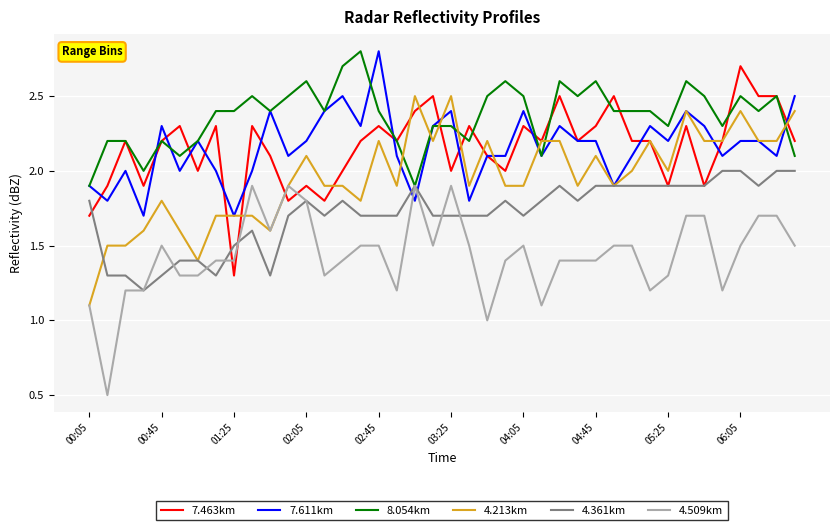

Which series has the largest total across all categories?

8.054km